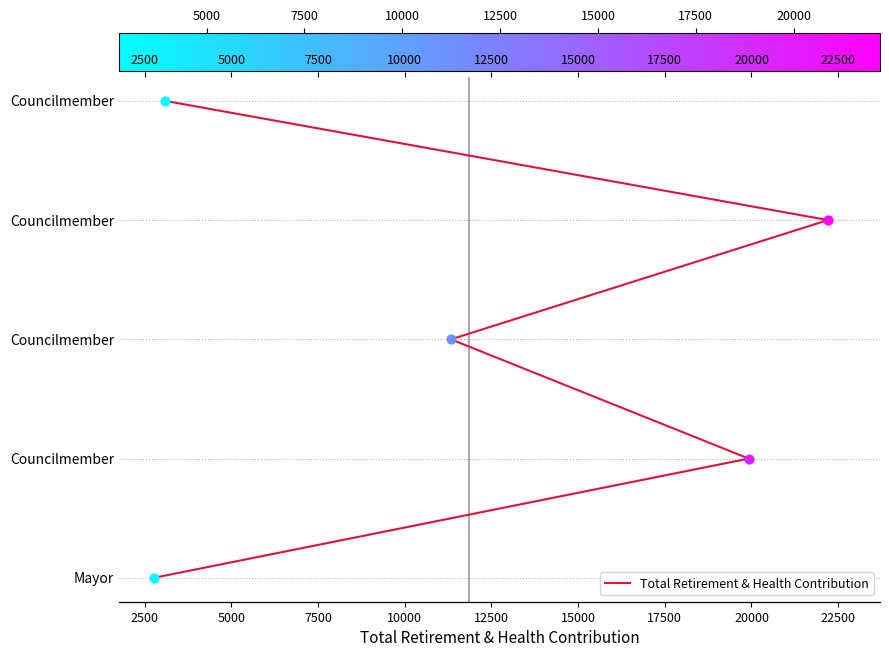

Approximately how many times larger is the value at 2500 compared to 7500?

0.3